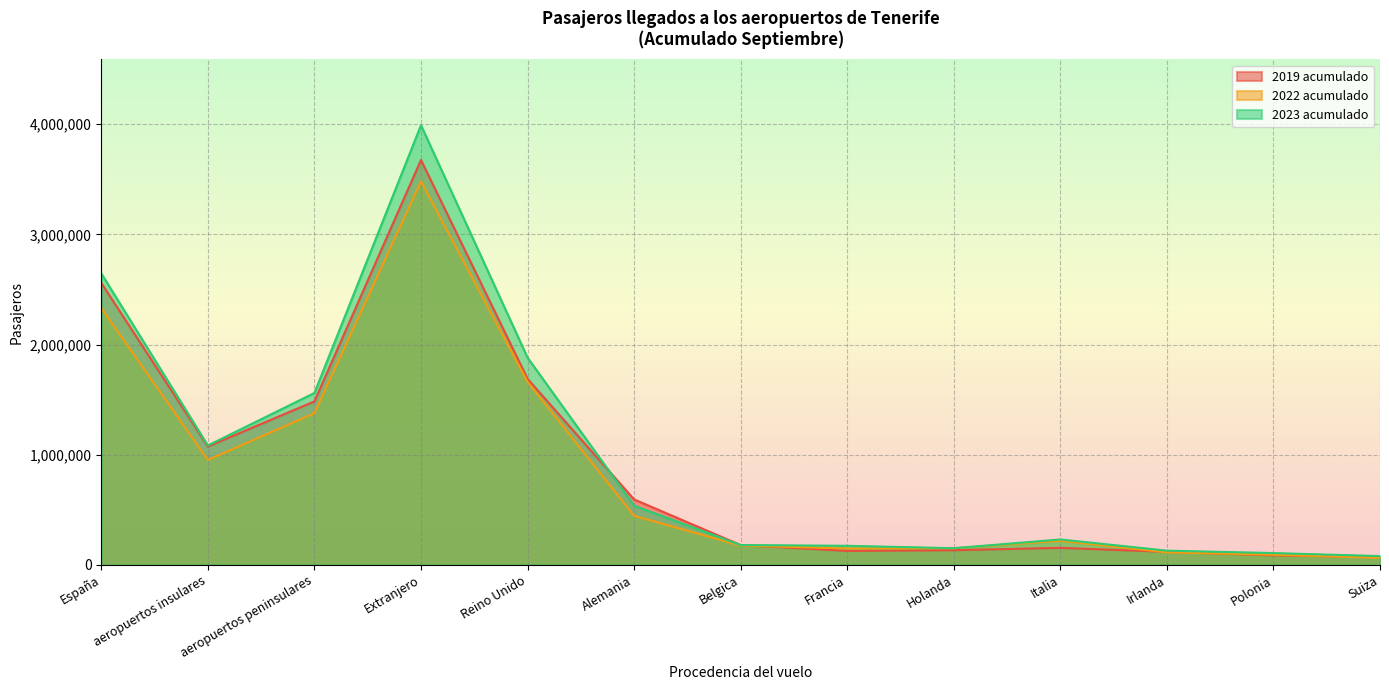

How many lines are shown in the chart?

3